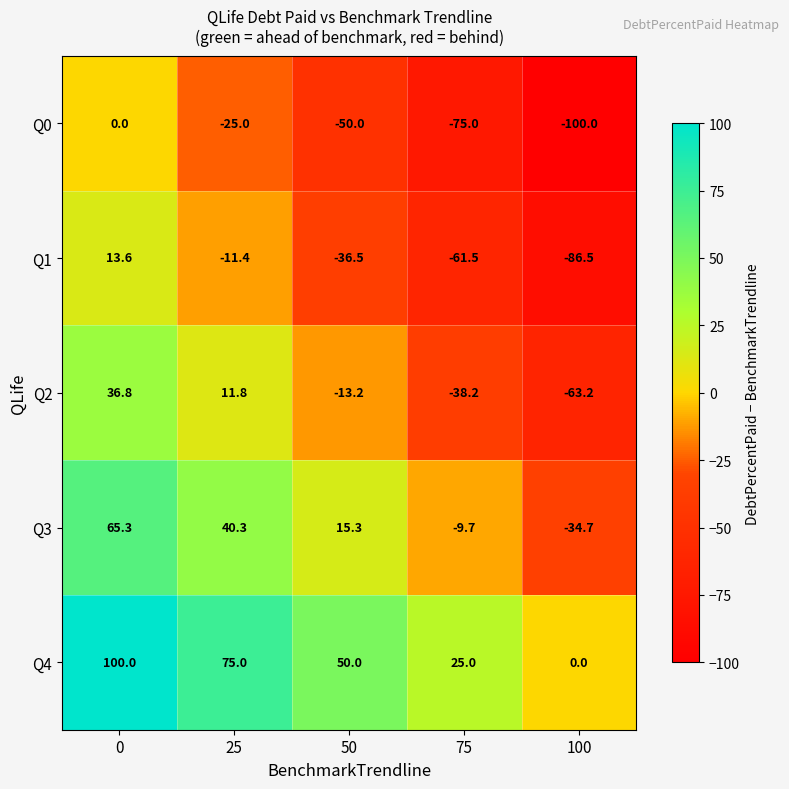

Count the Q4 values in the range 25 to 75.

3